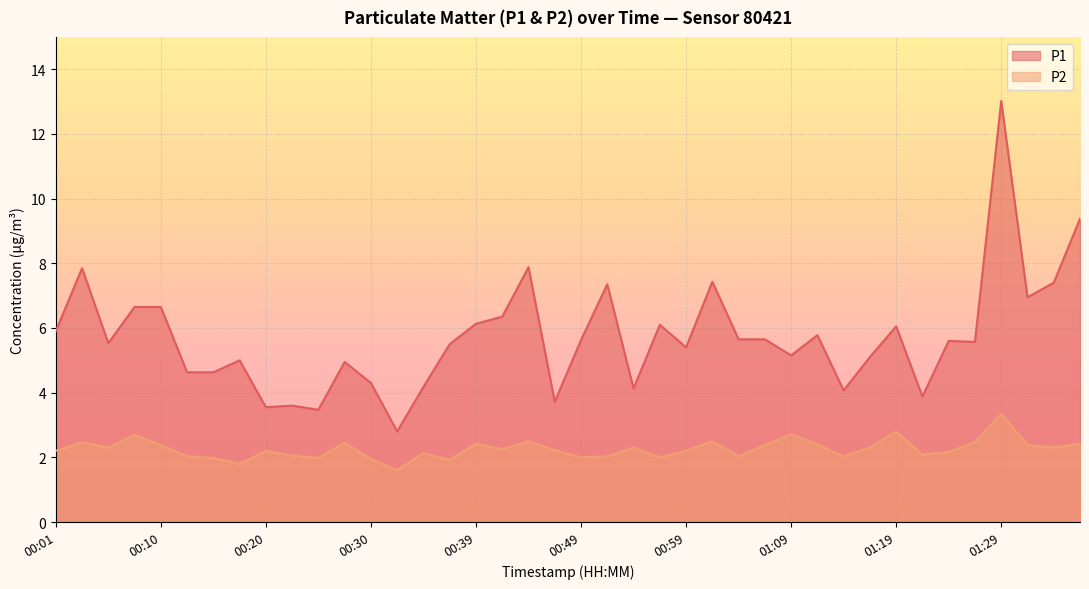

Reading right to left, extract all data points from this chart.

P1: 01:36=9.4	01:34=7.4	01:32=7.0	01:29=13.0	01:26=5.6	01:24=5.6	01:21=3.9	01:19=6.0	01:16=5.1	01:14=4.1	01:11=5.8	01:09=5.2	01:06=5.7	01:04=5.7	01:01=7.4	00:59=5.4	00:56=6.1	00:54=4.1	00:52=7.3	00:49=5.6	00:47=3.7	00:44=7.9	00:42=6.3	00:39=6.1	00:37=5.5	00:35=4.2	00:32=2.8	00:30=4.3	00:27=5.0	00:25=3.5	00:22=3.6	00:20=3.5	00:18=5.0	00:15=4.6	00:13=4.6	00:10=6.7	00:08=6.7	00:05=5.5	00:03=7.8	00:01=5.9
P2: 01:36=2.4	01:34=2.3	01:32=2.4	01:29=3.4	01:26=2.5	01:24=2.2	01:21=2.1	01:19=2.8	01:16=2.3	01:14=2.0	01:11=2.4	01:09=2.7	01:06=2.4	01:04=2.0	01:01=2.5	00:59=2.2	00:56=2.0	00:54=2.3	00:52=2.0	00:49=2.0	00:47=2.2	00:44=2.5	00:42=2.2	00:39=2.4	00:37=1.9	00:35=2.1	00:32=1.6	00:30=1.9	00:27=2.5	00:25=2.0	00:22=2.0	00:20=2.2	00:18=1.8	00:15=2.0	00:13=2.0	00:10=2.4	00:08=2.7	00:05=2.3	00:03=2.5	00:01=2.2